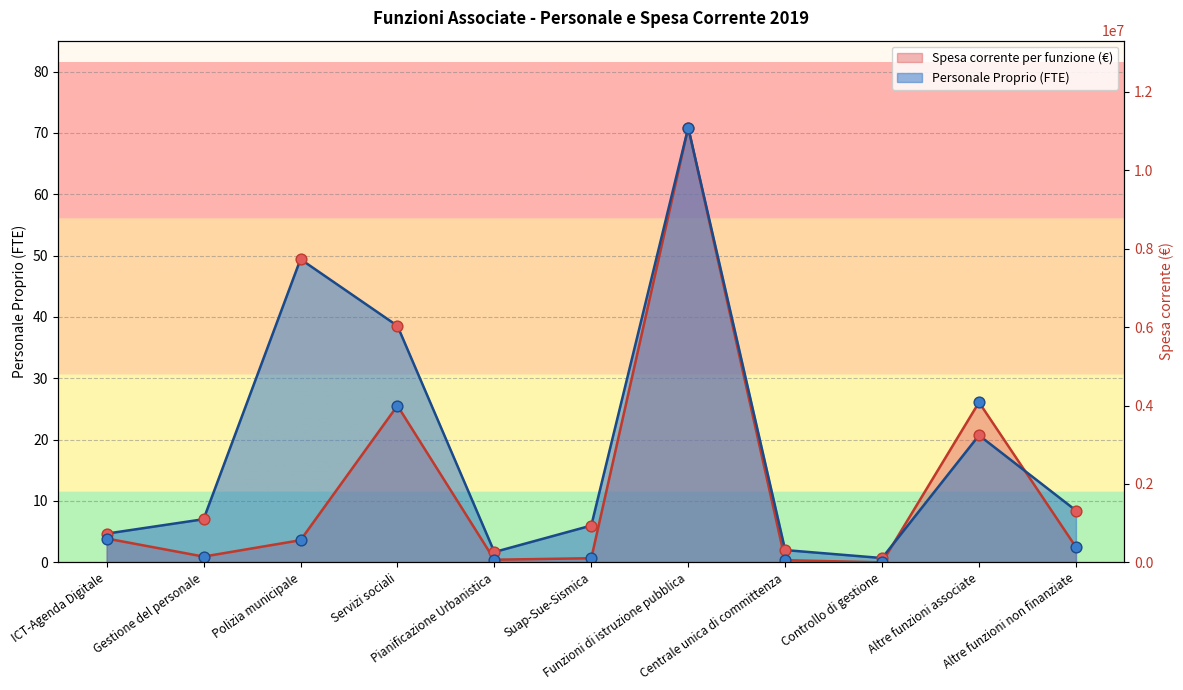

Is the value of Personale Proprio (FTE) at Suap-Sue-Sismica greater than the value of Spesa corrente per funzione (€) at Pianificazione Urbanistica?

Yes